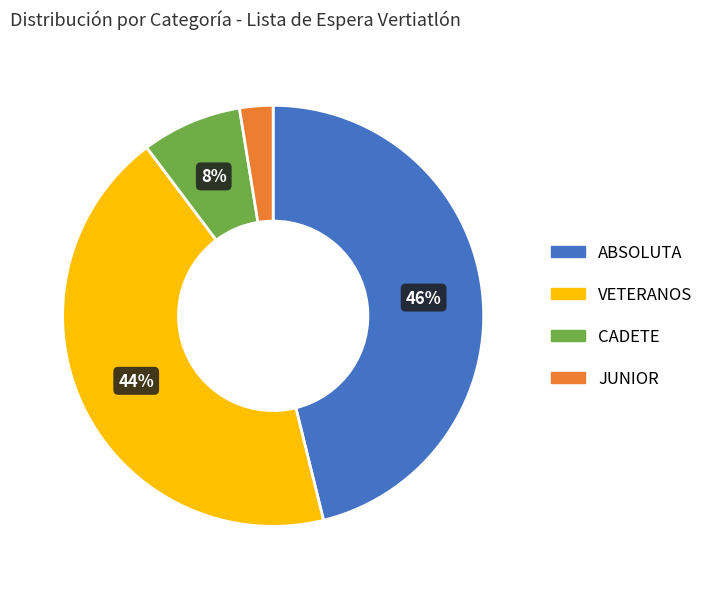

To the nearest percent, what is the average slice percentage?

25%